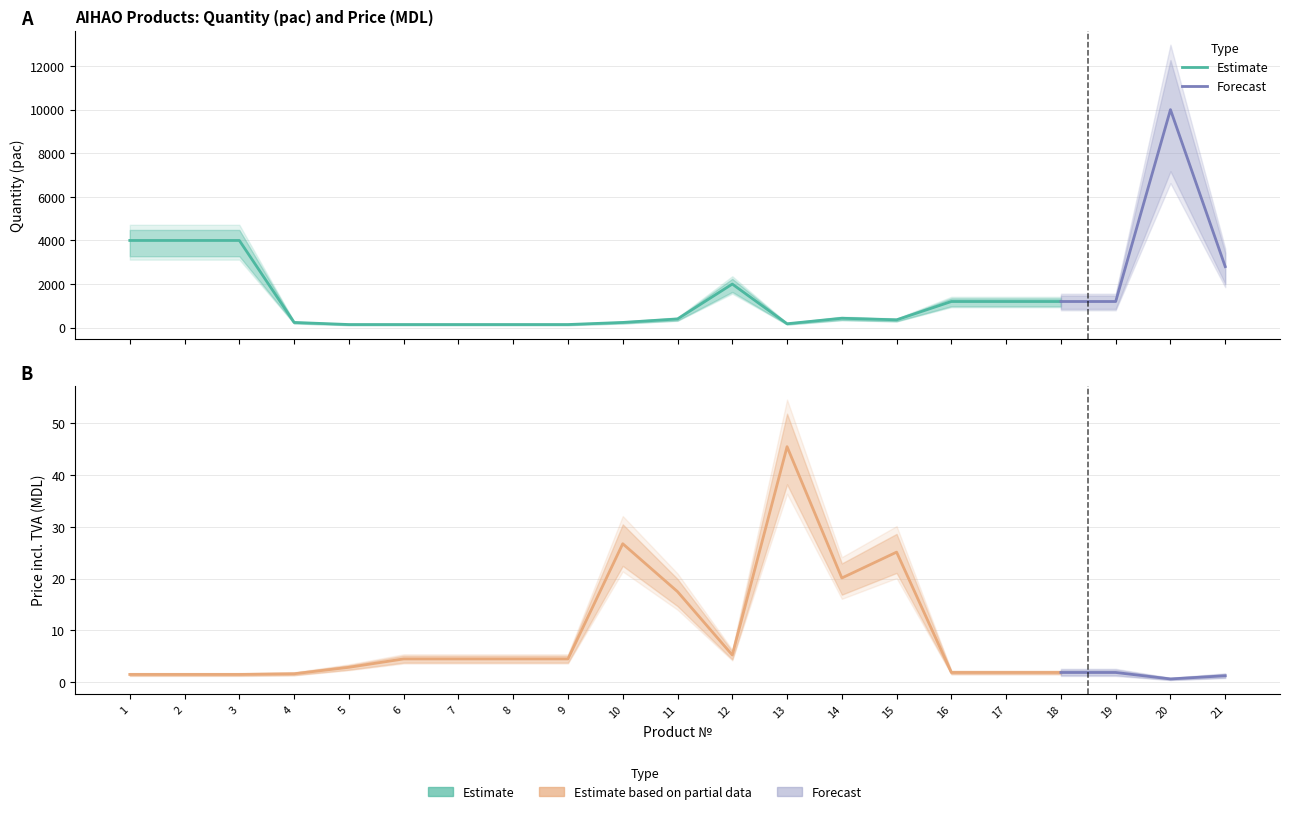

How many interior local valleys does the Cutie (pac) series have?

2